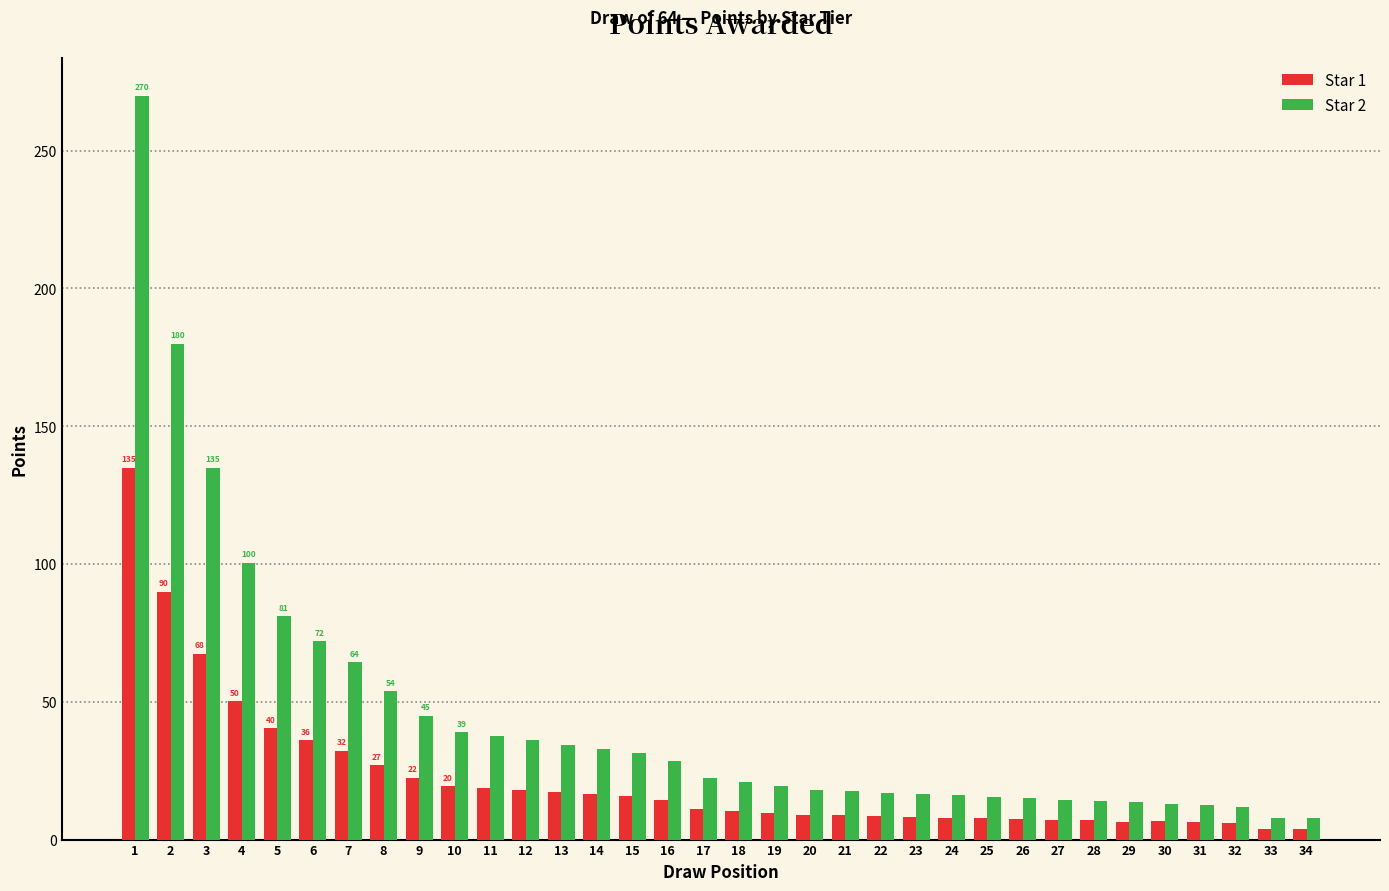

What is the difference between the highest and lowest values at 32?

6.0